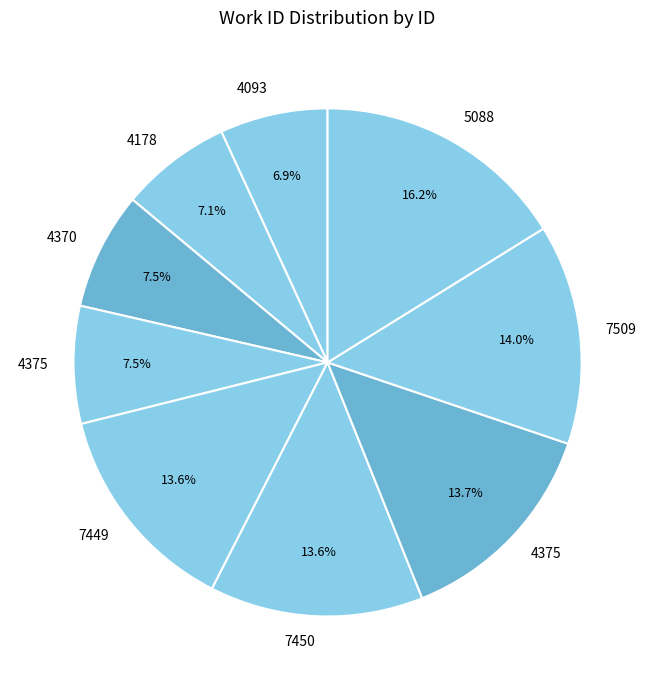

To the nearest percent, what is the average slice percentage?

11%